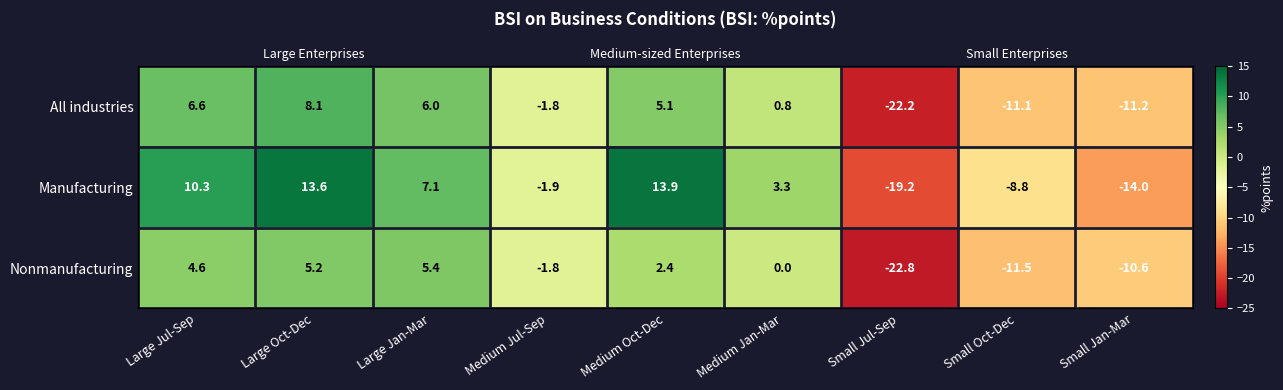

At which label does Manufacturing reach its minimum?

Small Jul-Sep